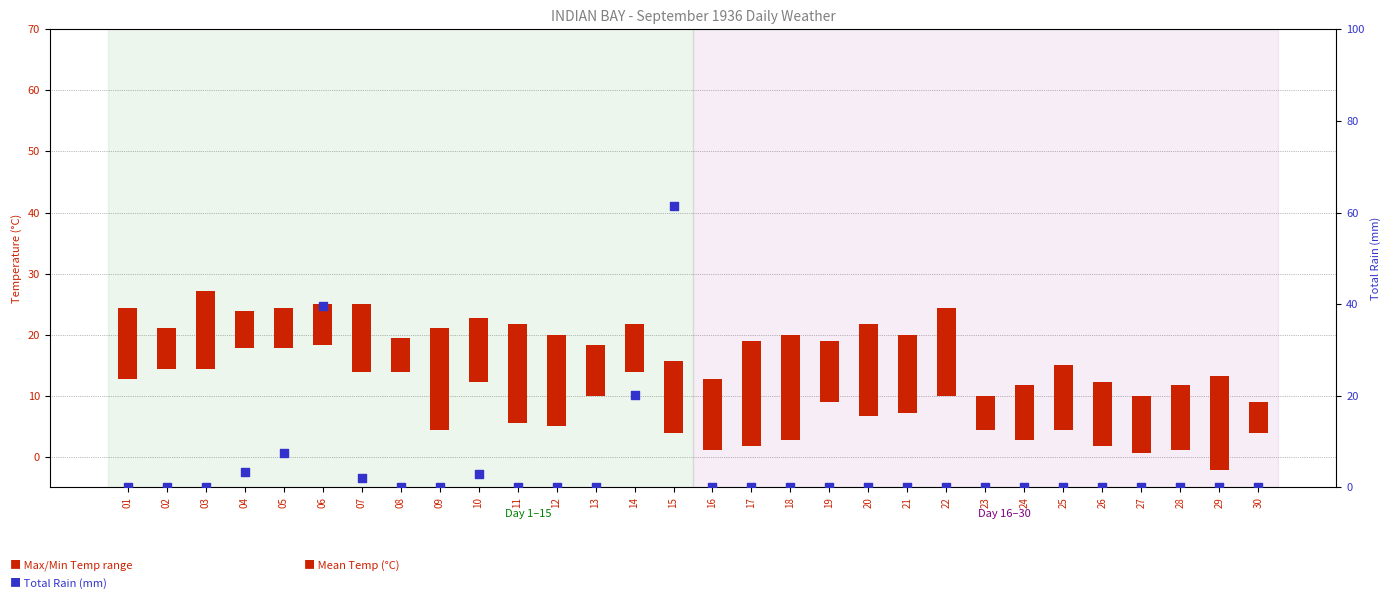

At which category is the sum across all series the highest?

15